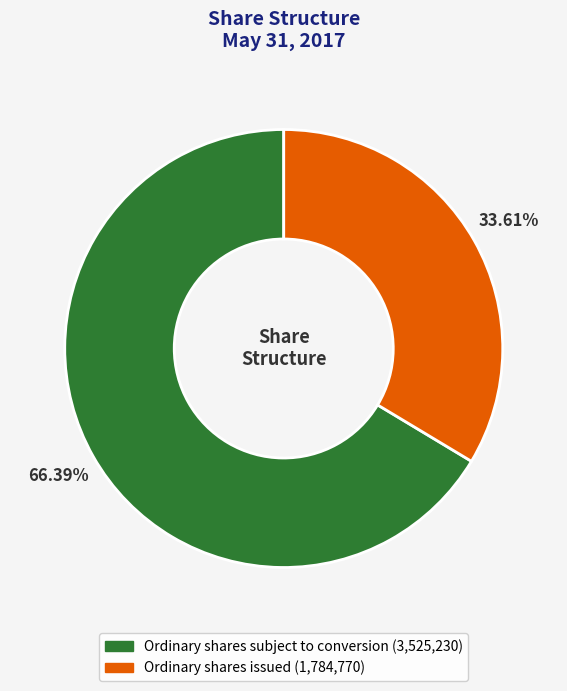

True or false: Ordinary shares subject to conversion accounts for 55% of the total.

False